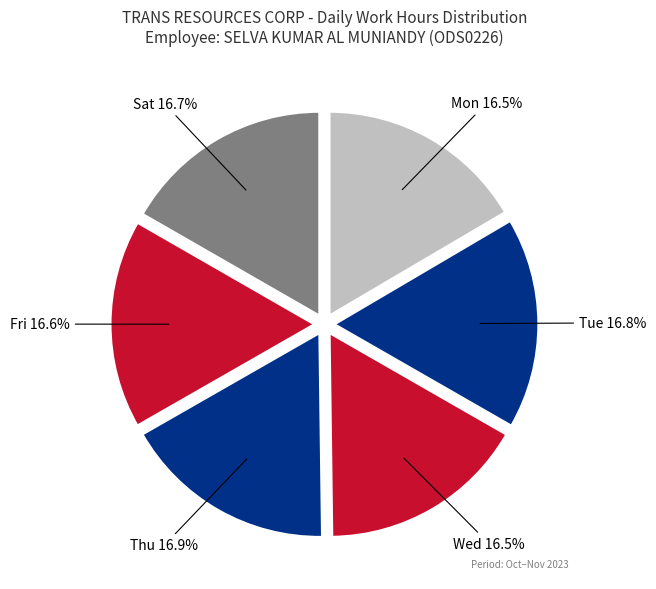

What is the ratio of the value at Wed to the value at Thu?

1.0